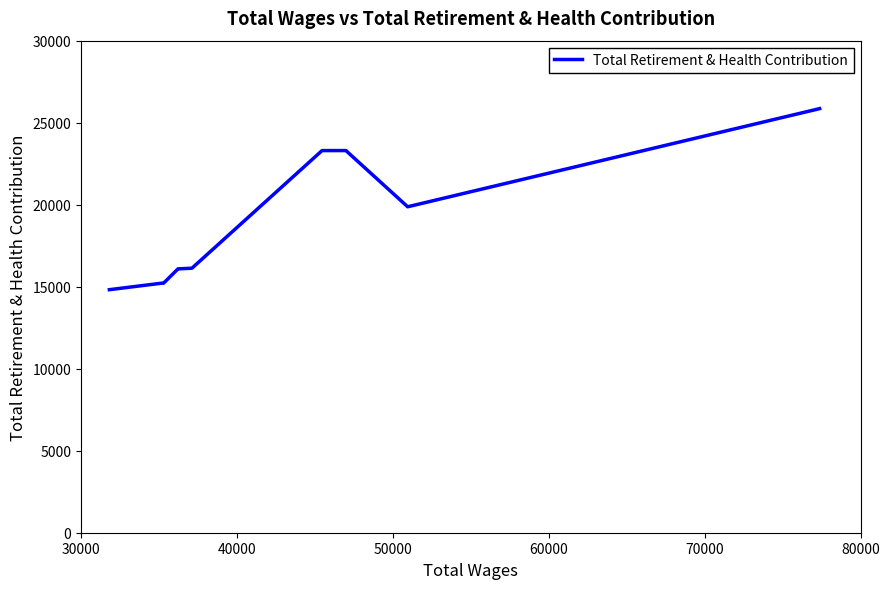

Is this an area chart (filled region under the line)?

No